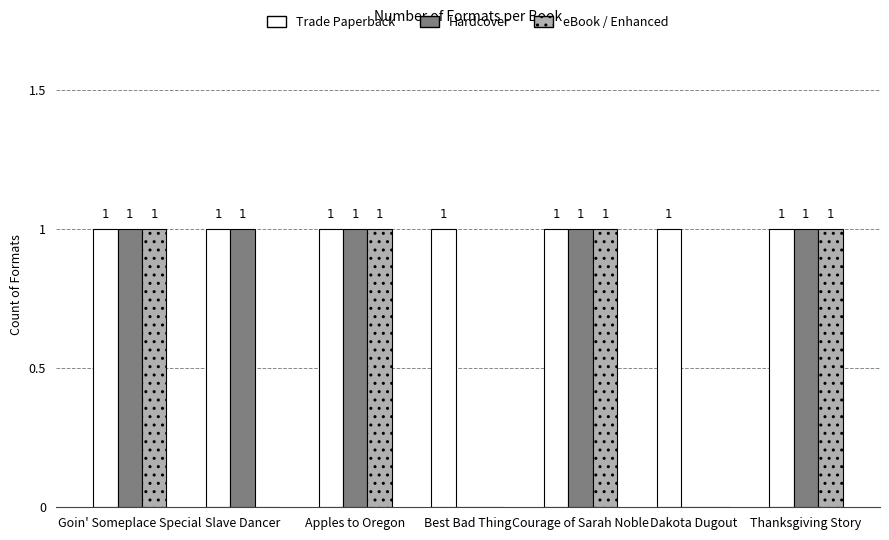

What is the sum of the Trade Paperback values at Apples to Oregon and Thanksgiving Story?

2